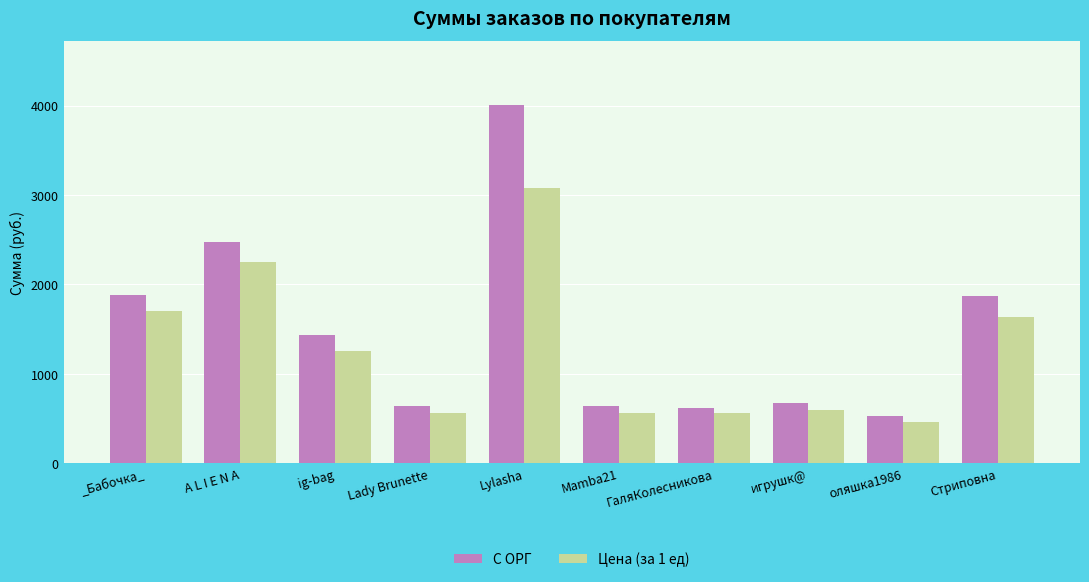

What position from the right is Стриповна?

1